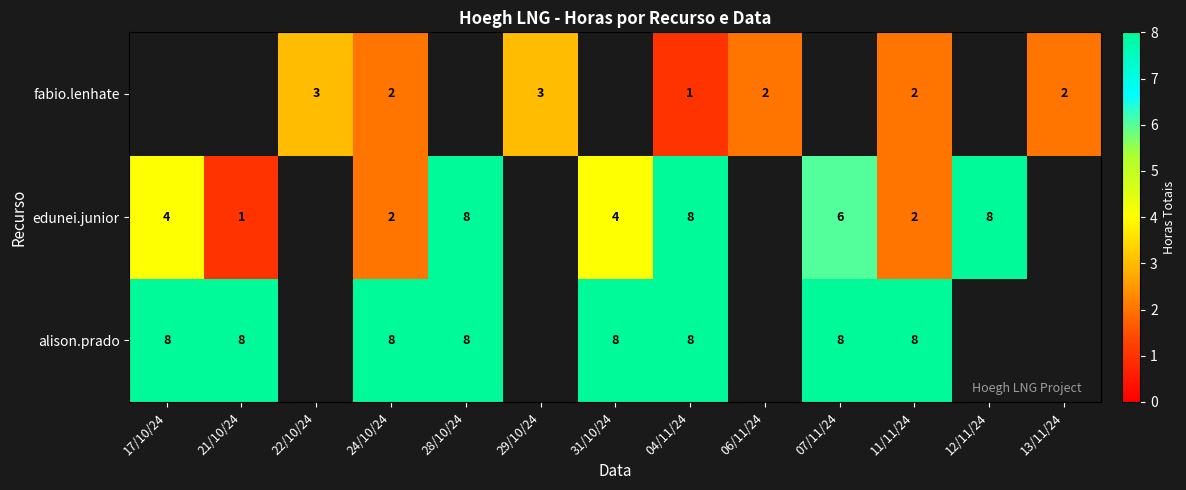

At which label does row_1 reach its minimum?

21/10/24